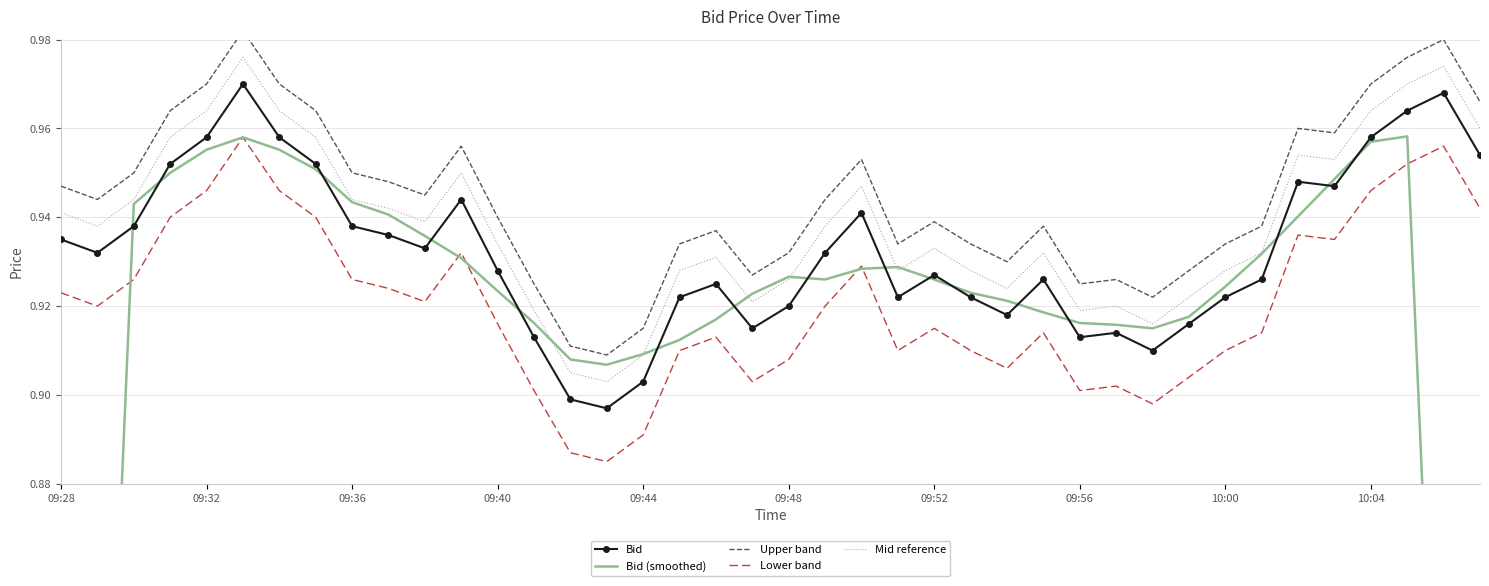

What are all the series names shown in the legend?

Bid, Bid (smoothed), Upper band, Lower band, Mid reference